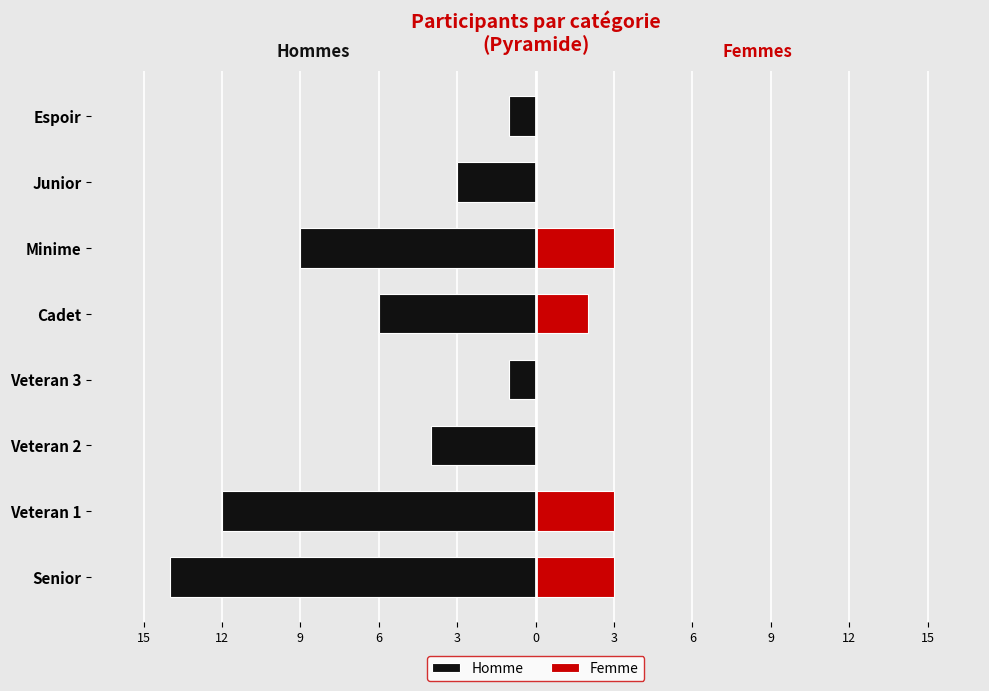

Reading left to right, extract all data points from this chart.

Homme: -14	-12	-4	-1	-6	-9	-3	-1
Femme: 3	3	0	0	2	3	0	0